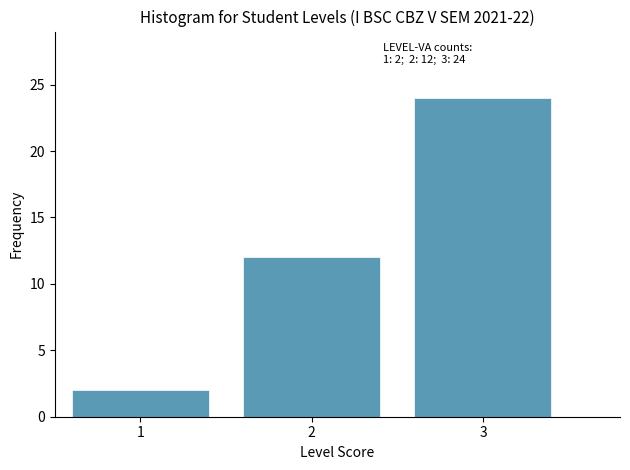

Which range on the x-axis has the tallest bar?

2.5 to 3.5